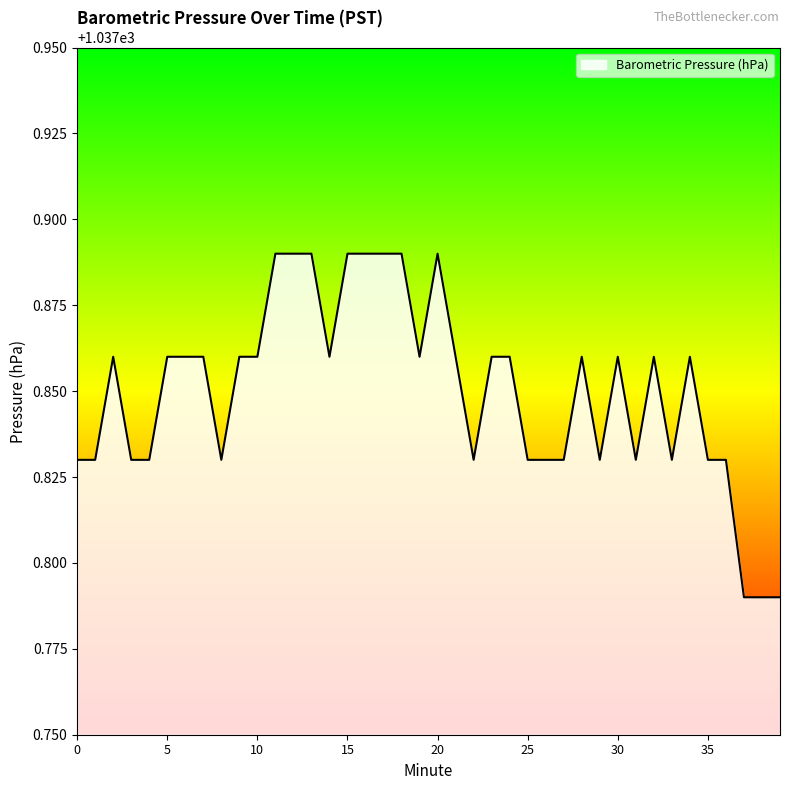

Reading left to right, extract all data points from this chart.

0=1037.8	1=1037.8	2=1037.9	3=1037.8	4=1037.8	5=1037.9	6=1037.9	7=1037.9	8=1037.8	9=1037.9	10=1037.9	11=1037.9	12=1037.9	13=1037.9	14=1037.9	15=1037.9	16=1037.9	17=1037.9	18=1037.9	19=1037.9	20=1037.9	21=1037.9	22=1037.8	23=1037.9	24=1037.9	25=1037.8	26=1037.8	27=1037.8	28=1037.9	29=1037.8	30=1037.9	31=1037.8	32=1037.9	33=1037.8	34=1037.9	35=1037.8	36=1037.8	37=1037.8	38=1037.8	39=1037.8